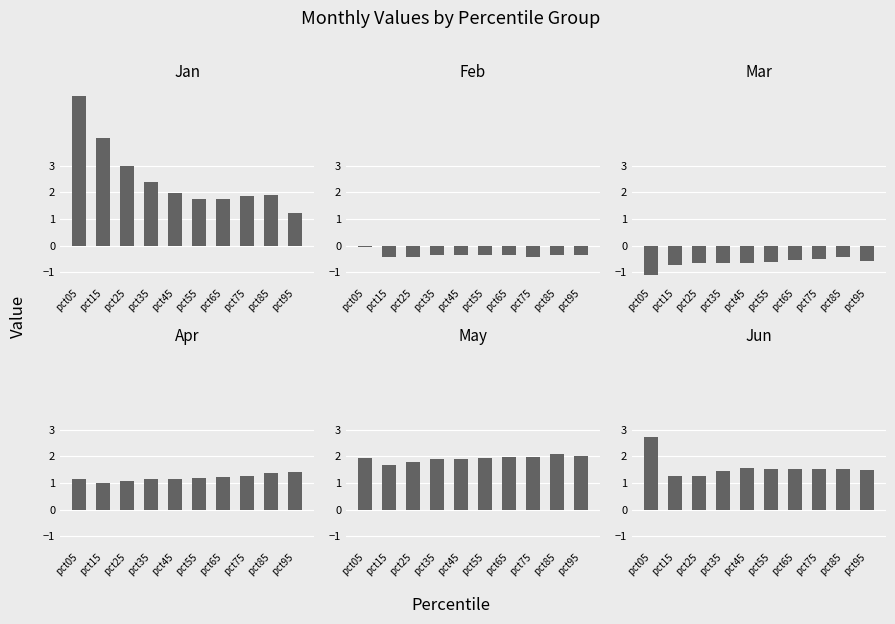

Which series has the largest total across all categories?

Jan